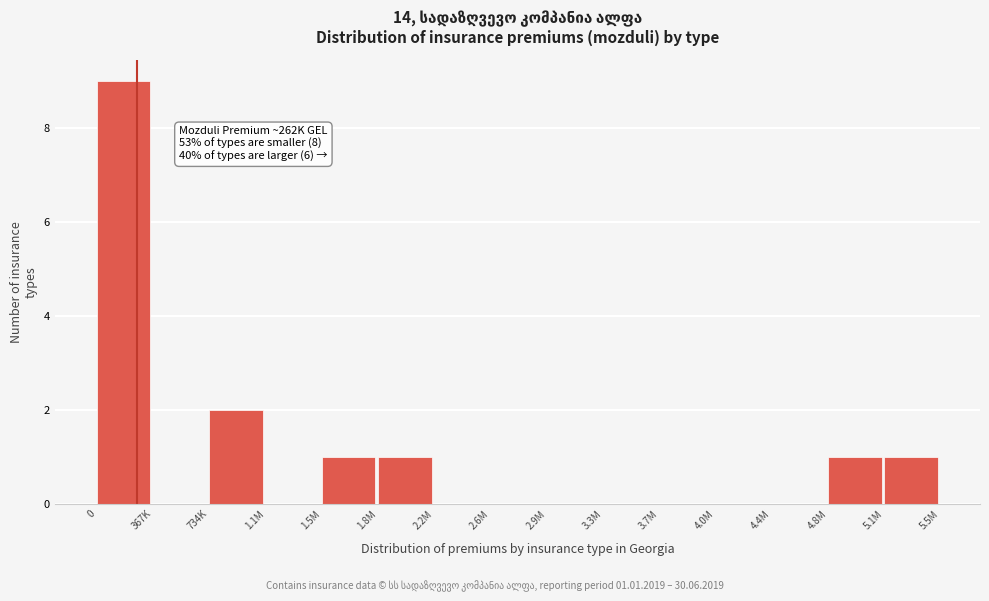

Reading right to left, list all the values displayed in this chart.

5.1M=1	4.8M=1	4.4M=0	4.0M=0	3.7M=0	3.3M=0	2.9M=0	2.6M=0	2.2M=0	1.8M=1	1.5M=1	1.1M=0	734K=2	367K=0	0=9